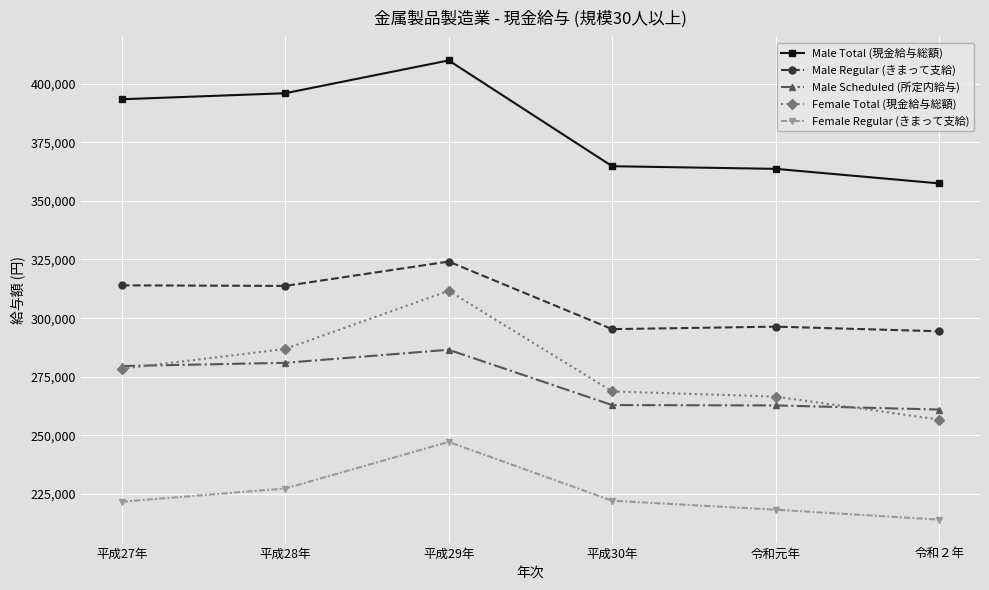

True or false: Male Total (現金給与総額) and Male Scheduled (所定内給与) intersect in this chart.

False